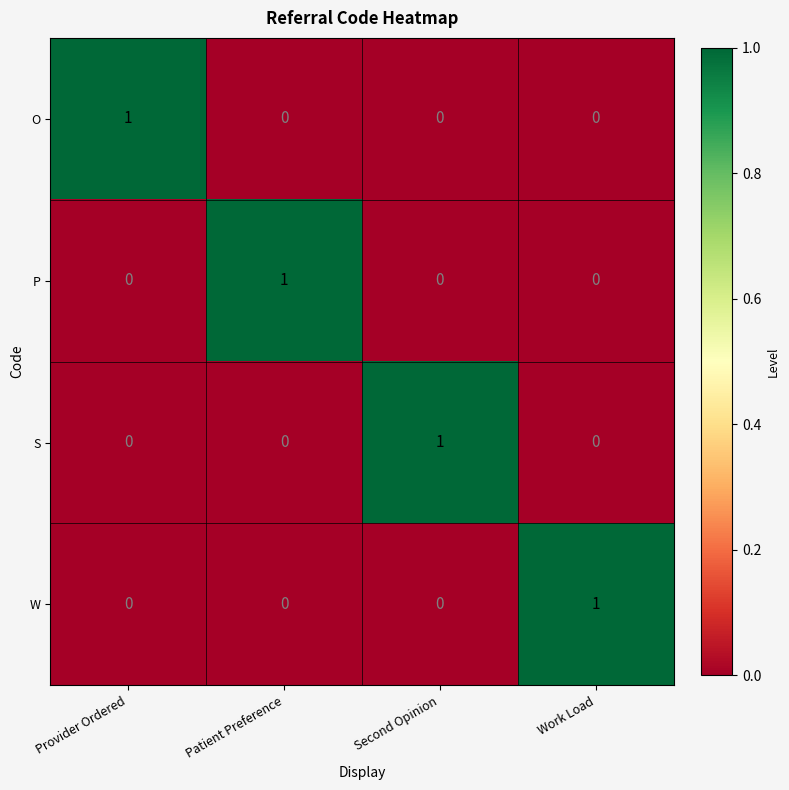

Reading left to right, what are all the values shown in this chart?

O: 1	0	0	0
P: 0	1	0	0
S: 0	0	1	0
W: 0	0	0	1